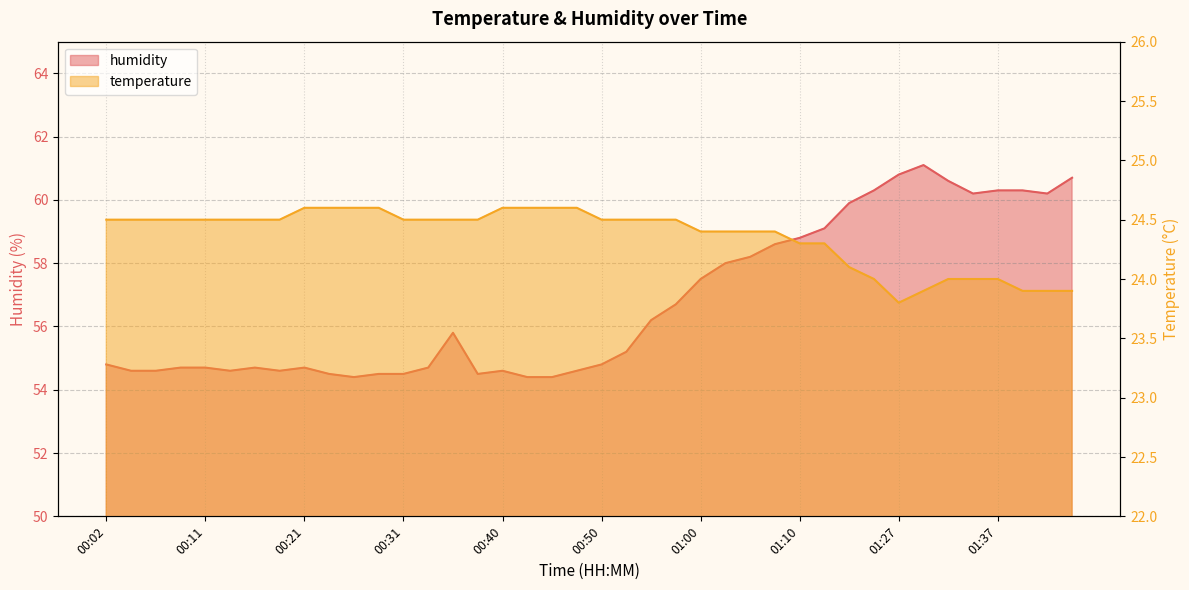

Is it true that temperature equals 35.3 at 01:07?

False